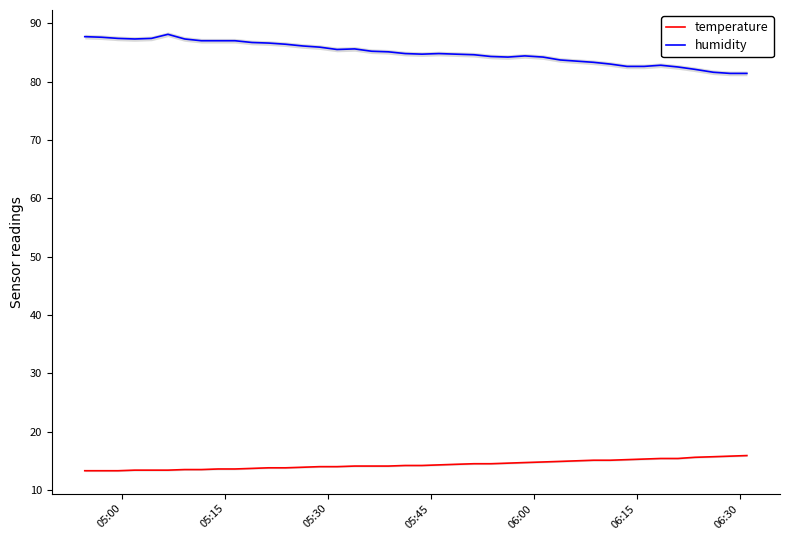

True or false: humidity has more than 1 interior local peaks.

True